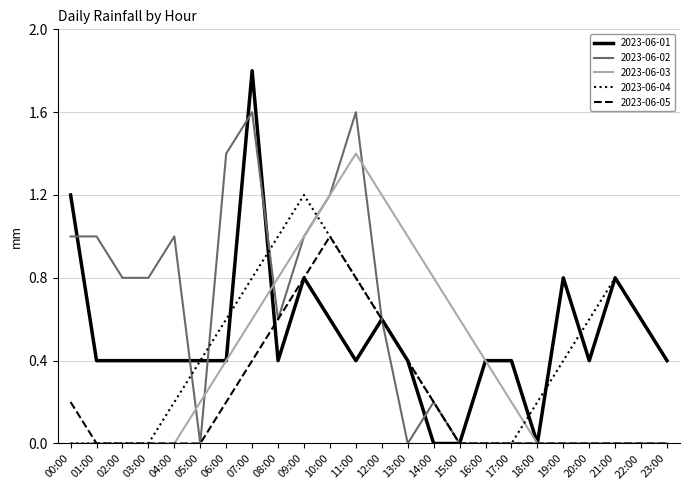

What is the spread (max minus min) of values at 11:00?

1.2